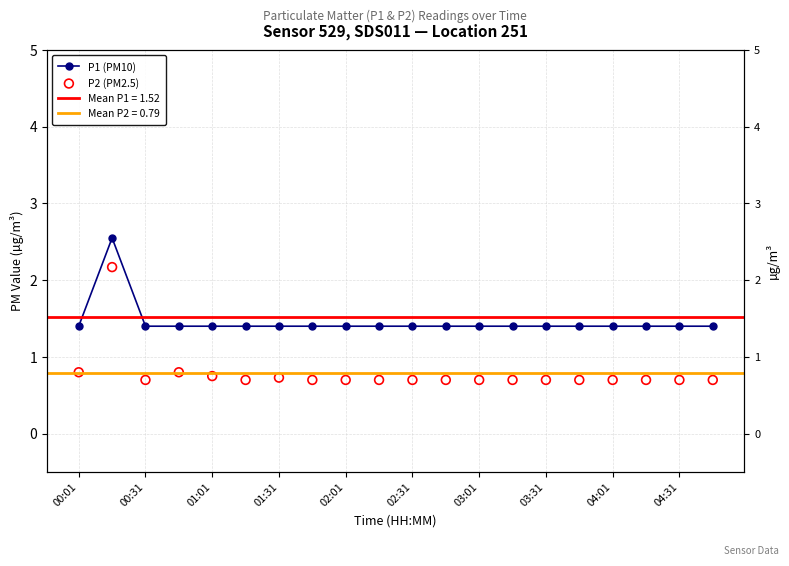

Which series has the largest total across all categories?

P1 (PM10)